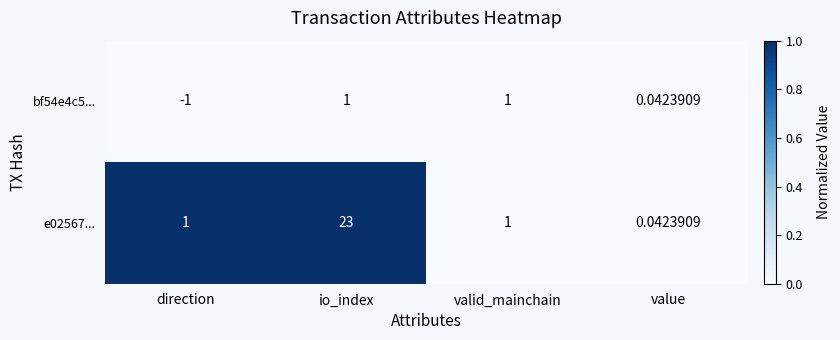

Which series has the largest total across all categories?

e02567...